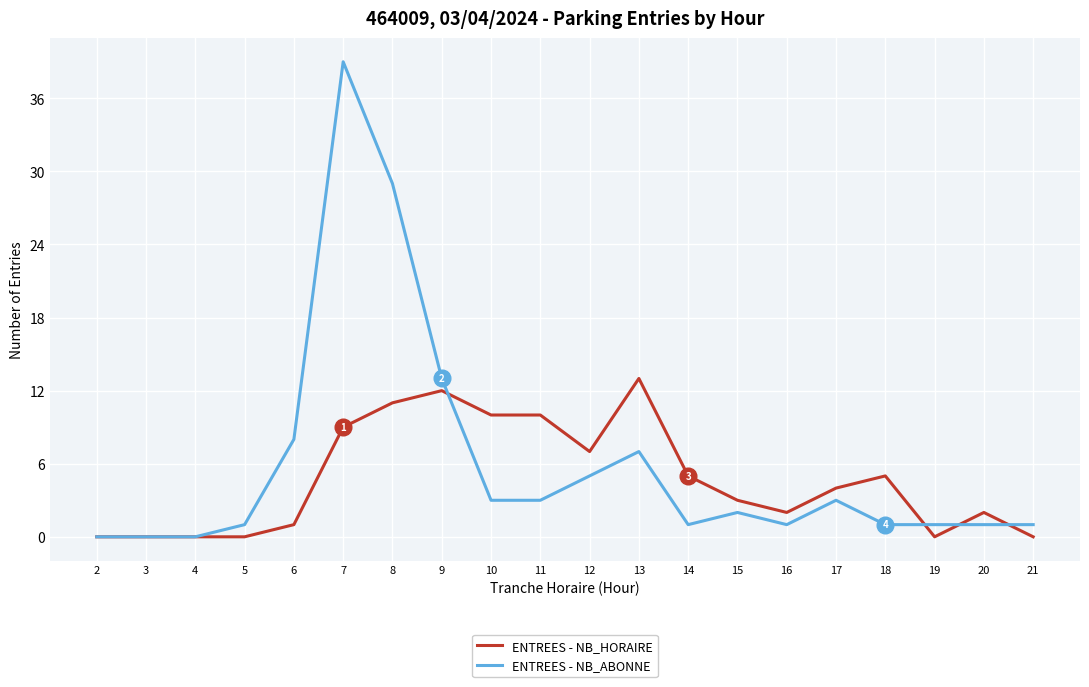

What is the sum of the ENTREES - NB_ABONNE values at 5 and 13?

8